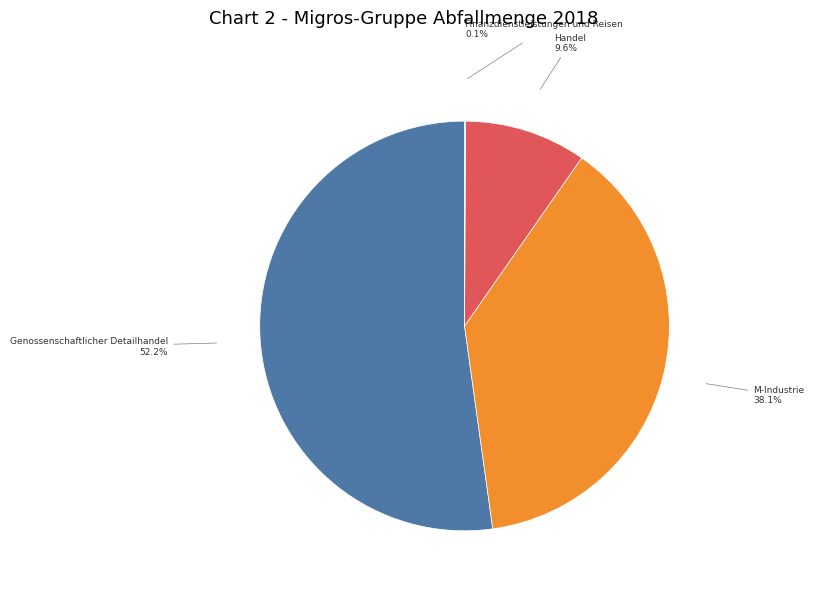

Approximately how many times larger is the value at Genossenschaftlicher Detailhandel compared to Handel?

5.4